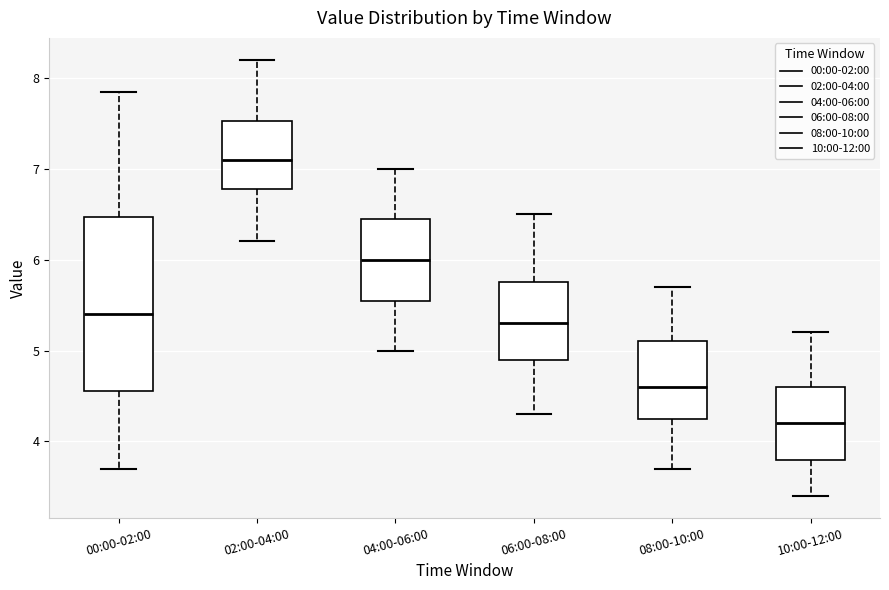

Where does the upper whisker of the box for 04:00-06:00 end on the y-axis? The values are not printed on the chart, so give them approximately, as read against the axis.

7.0